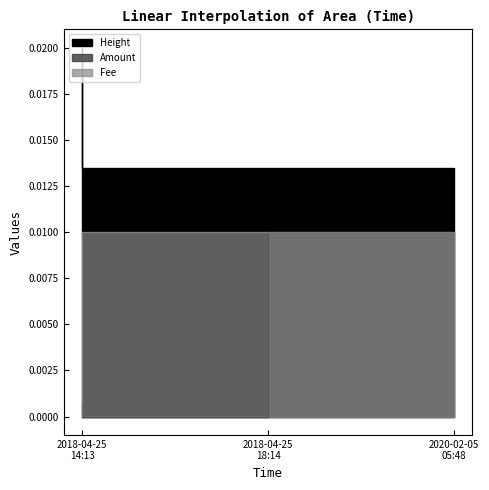

How many Amount values are between 0 and 1?

3